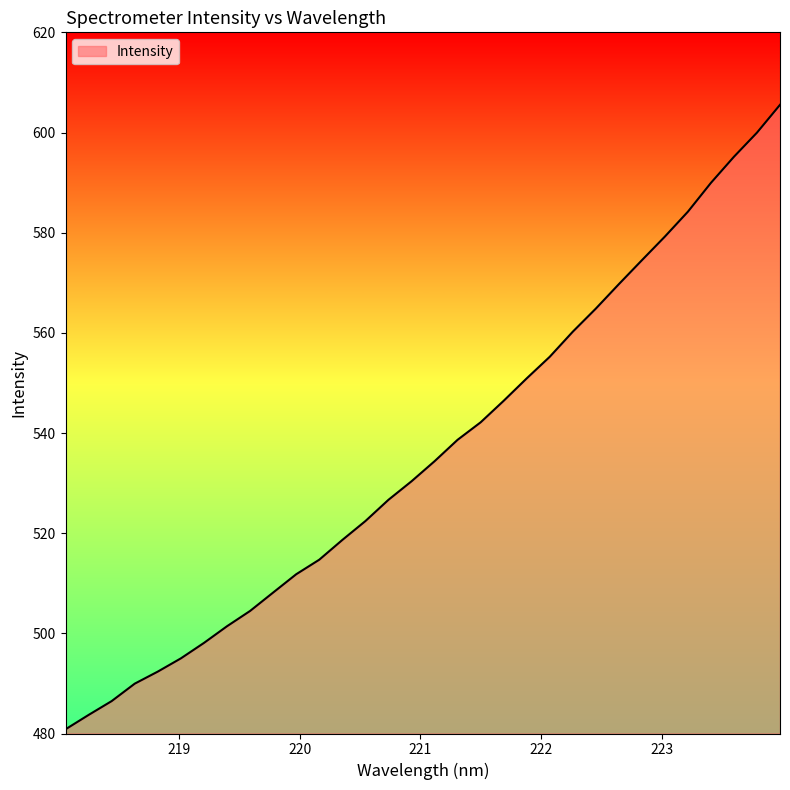

Reading left to right, transcribe all the data shown in this chart.

480.8	483.7	486.5	490.0	492.4	495.0	498.1	501.4	504.5	508.1	511.8	514.7	518.6	522.4	526.7	530.4	534.4	538.6	542.1	546.4	550.9	555.2	560.2	564.8	569.7	574.5	579.2	584.2	590.0	595.2	600.0	605.5